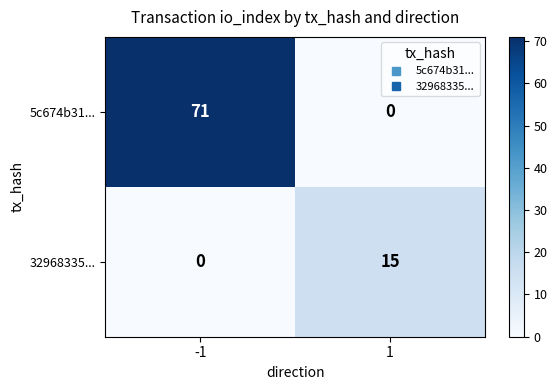

What is the maximum value for 5c674b31...?

71